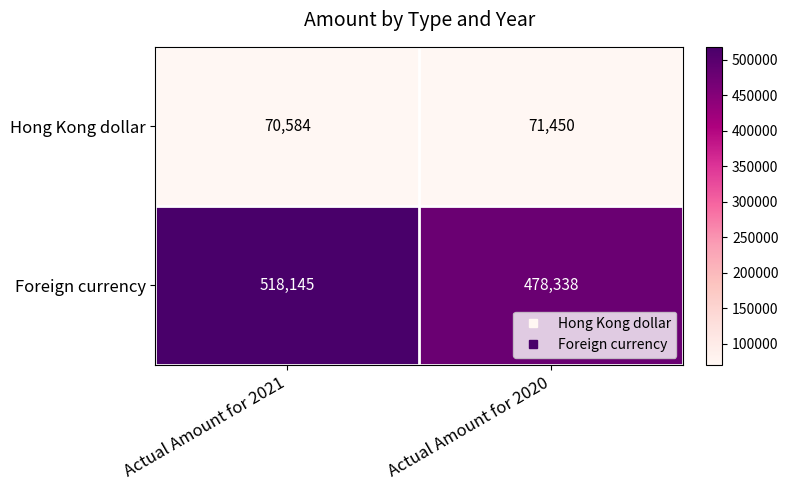

What is the minimum value for Foreign currency?

478338